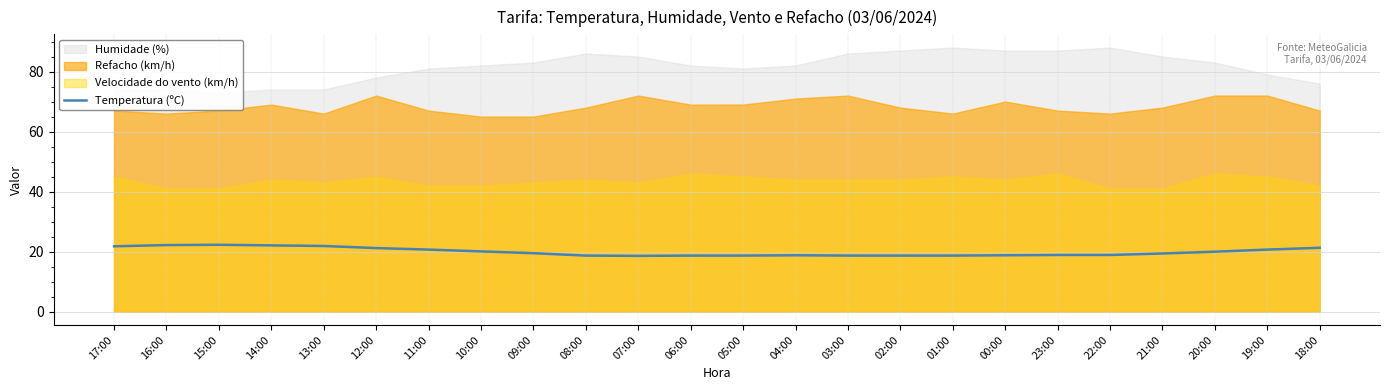

True or false: Temperatura (ºC) has a value of 27.7 at 07:00.

False